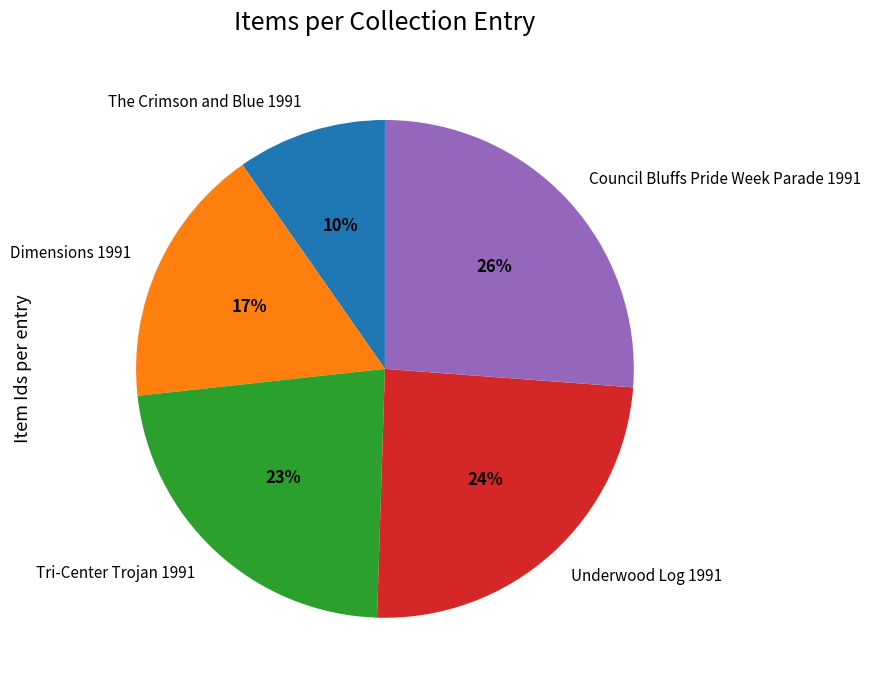

Do Dimensions 1991 and Council Bluffs Pride Week Parade 1991 together represent more than half of the pie?

No